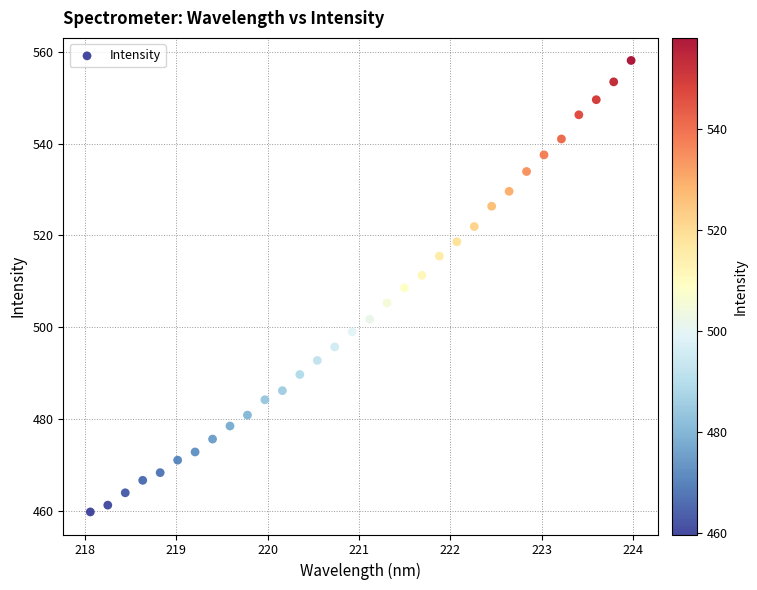

What is the range of Y values (max minus min)?

98.4